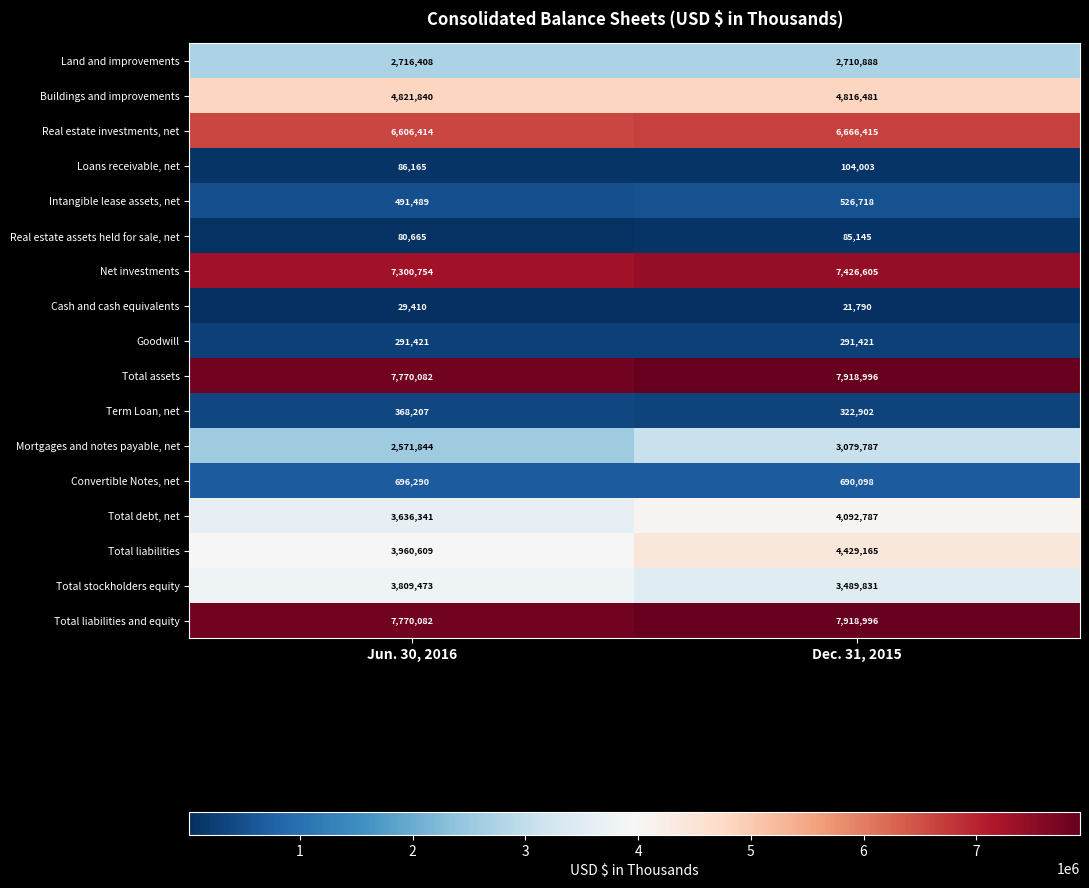

The Real estate assets held for sale, net series shows 24556 at Dec. 31, 2015. True or false?

False